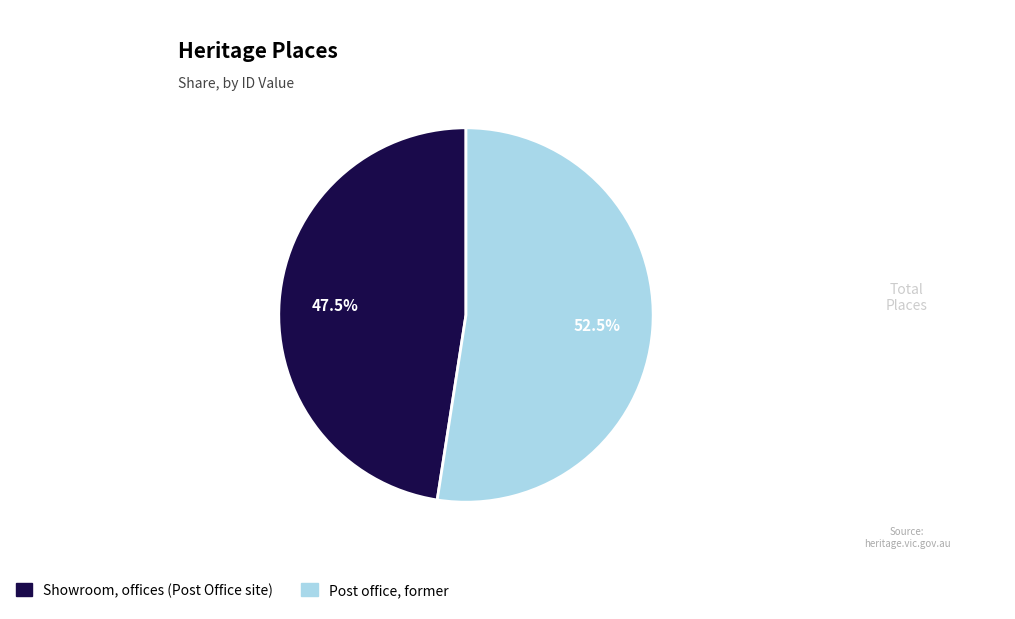

The Post office, former slice represents 47% of the pie. True or false?

False